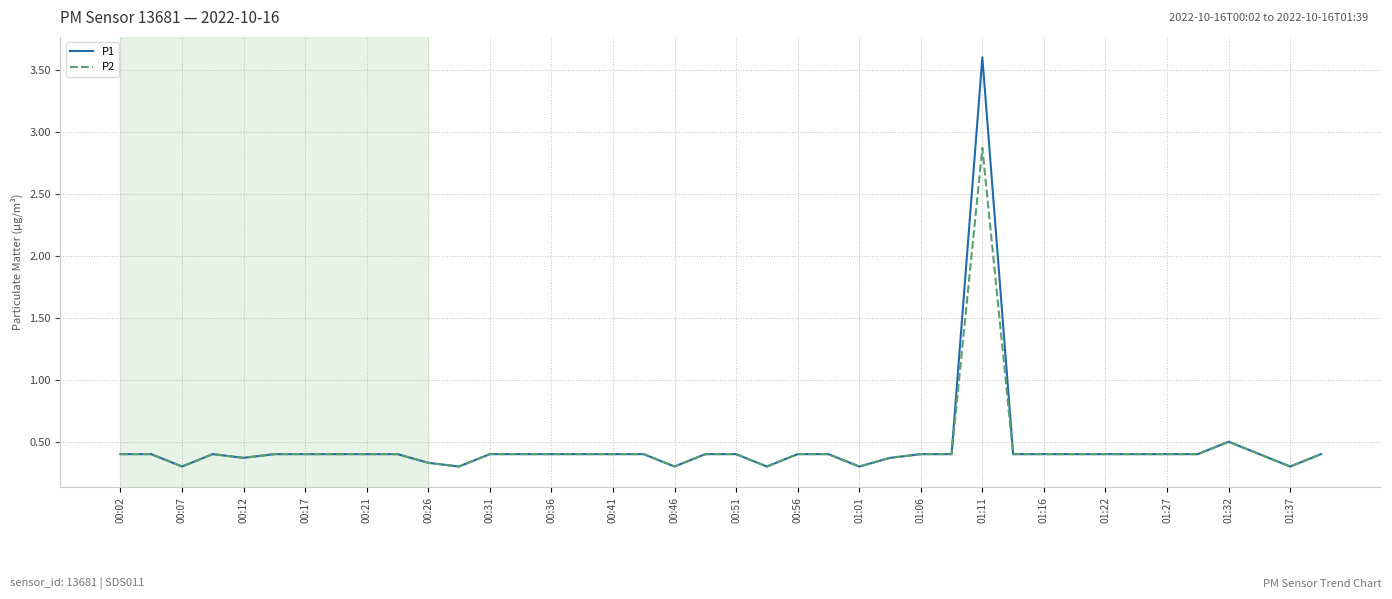

List the series in order of their peak value, lowest first.

P2, P1